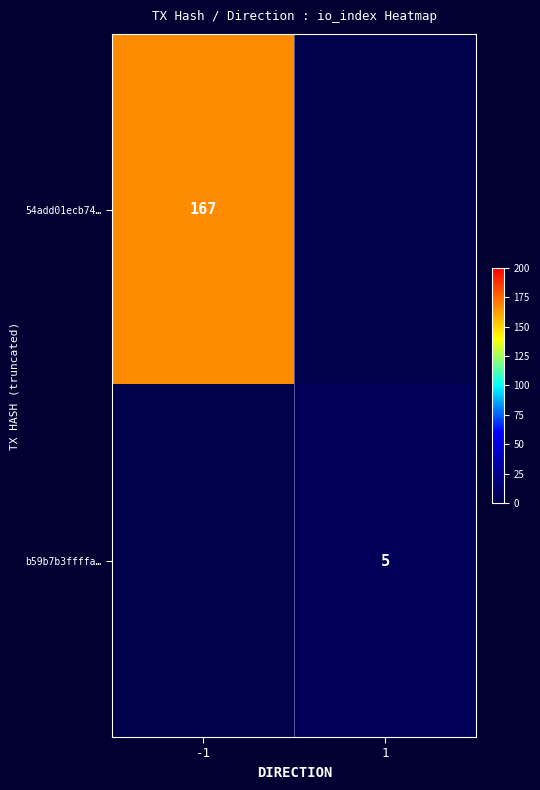

What is the average value of the b59b7b3ffffa… series?

2